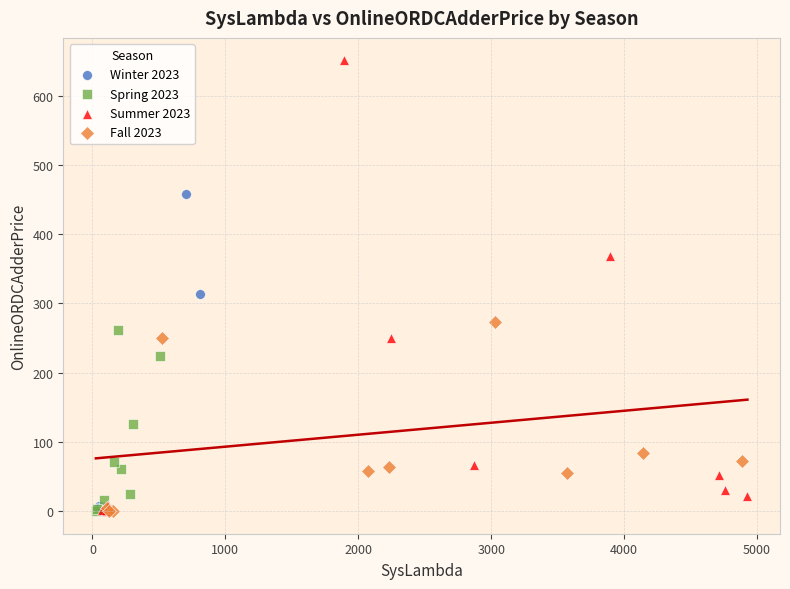

What are all the series names shown in the legend?

Winter 2023, Spring 2023, Summer 2023, Fall 2023